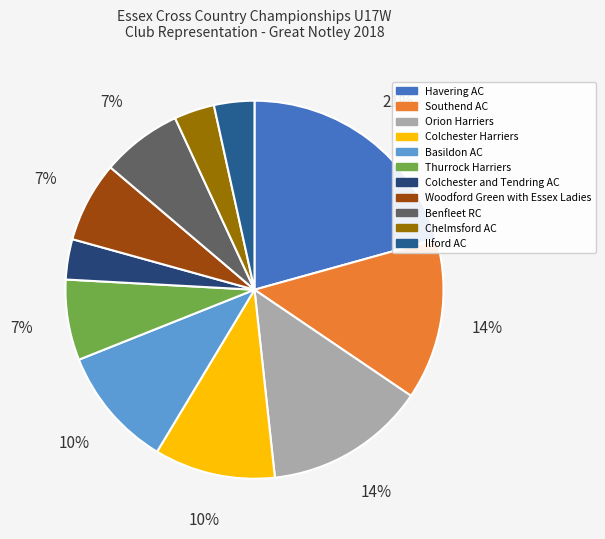

Between Ilford AC and Thurrock Harriers, which is larger?

Thurrock Harriers